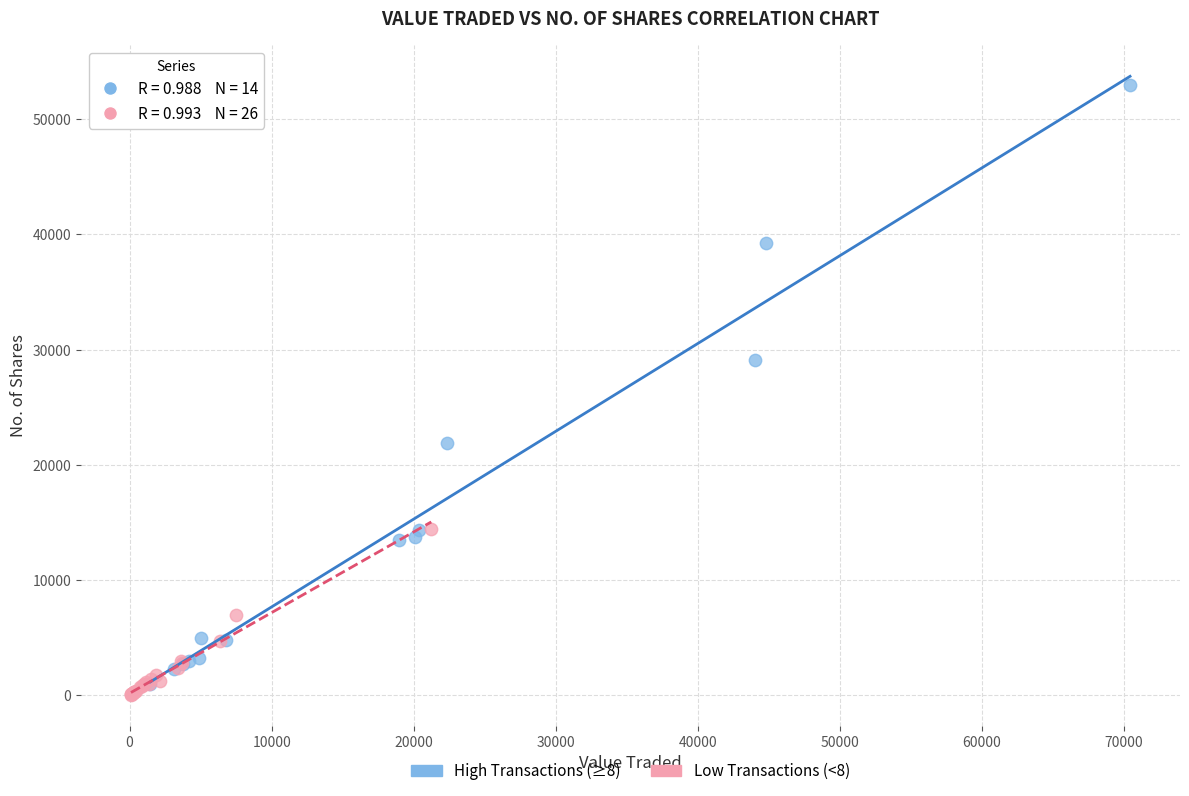

Which series reaches the maximum Y coordinate?

High Transactions (≥8)